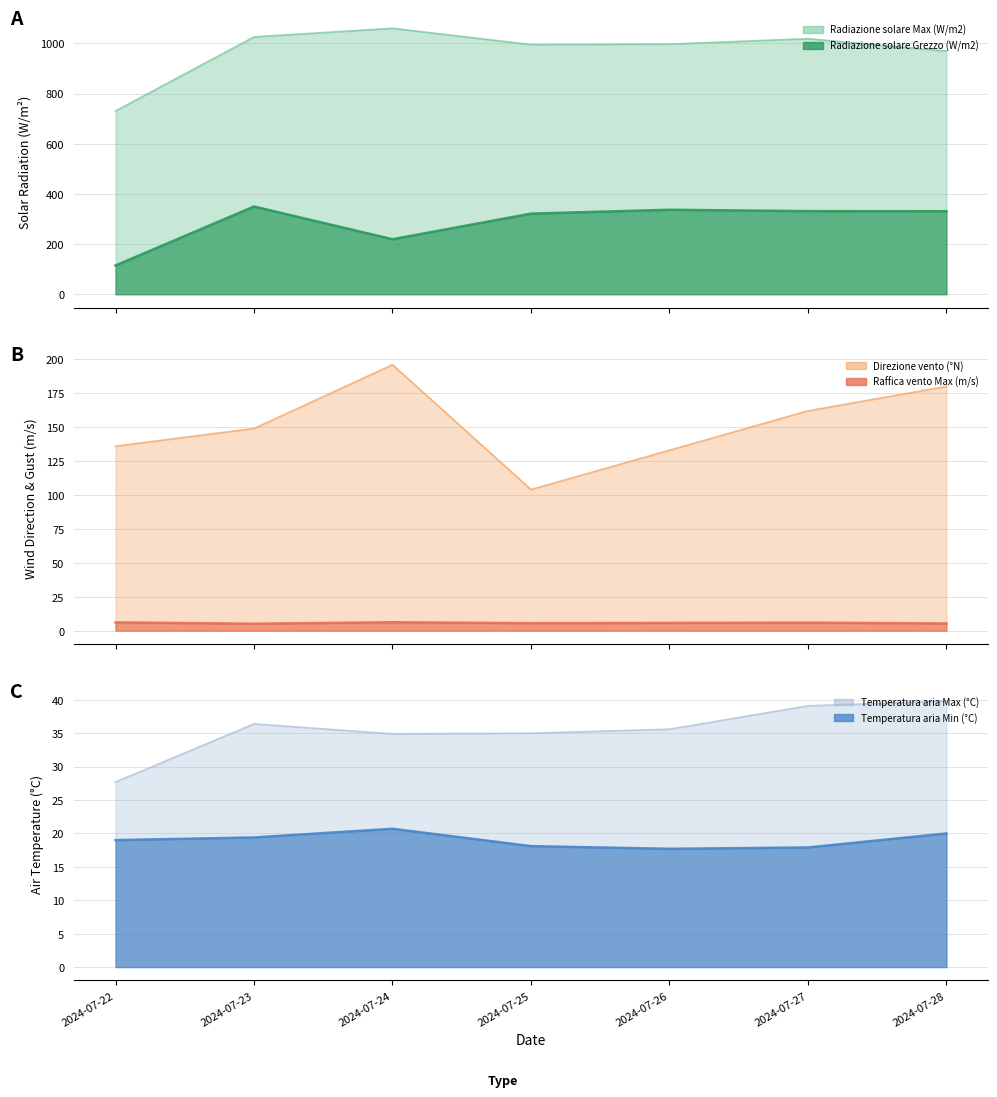

Between 2024-07-23 and 2024-07-28, which series saw the biggest shift?

Radiazione solare Max (W/m2)